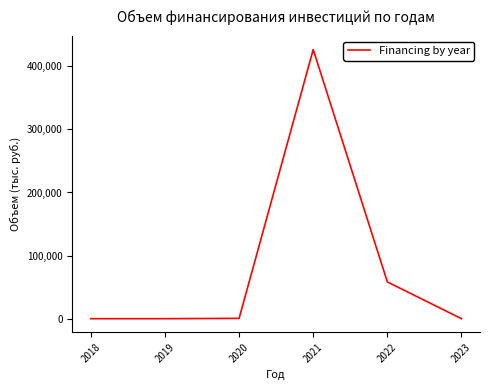

The value at 2019 is 226310.9. True or false?

False